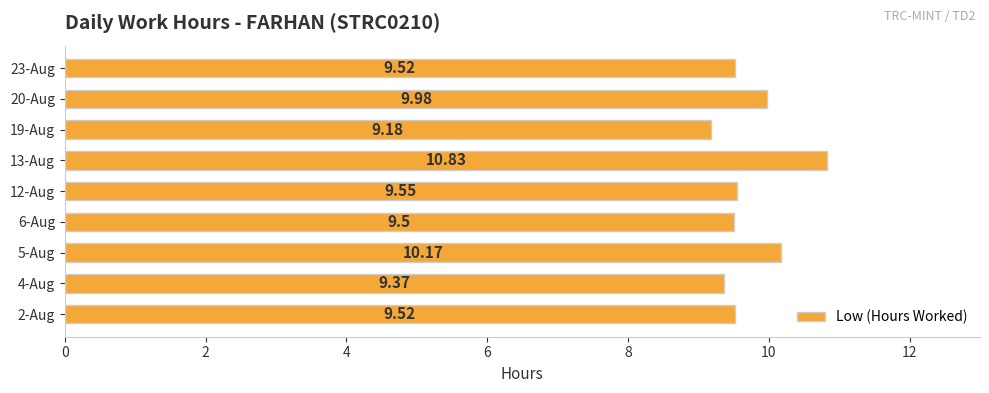

What is the greatest value displayed?

10.8